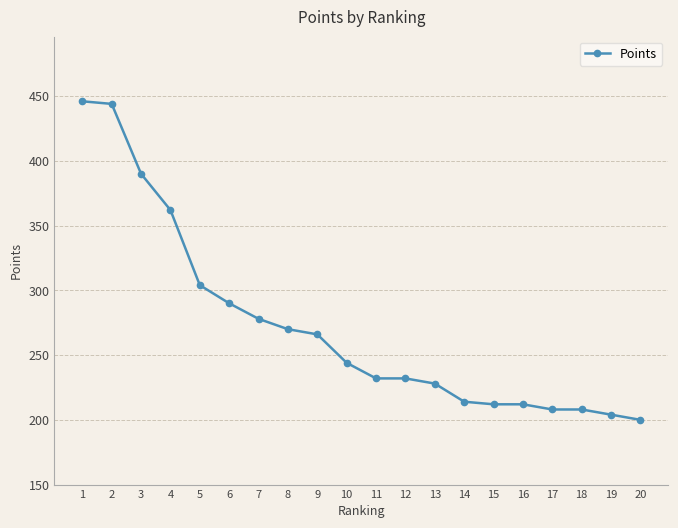

Reading right to left, what are all the values shown in this chart?

200	204	208	208	212	212	214	228	232	232	244	266	270	278	290	304	362	390	444	446